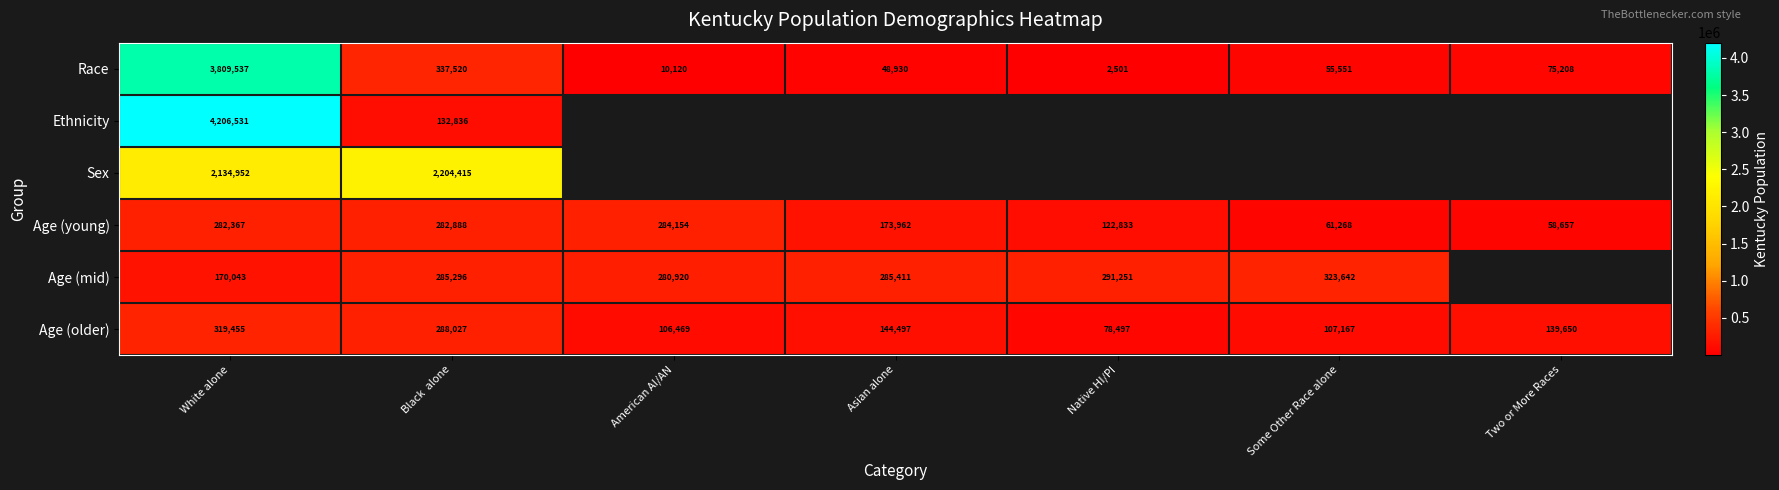

What is the difference between the second highest and minimum values in the Race series?

335019